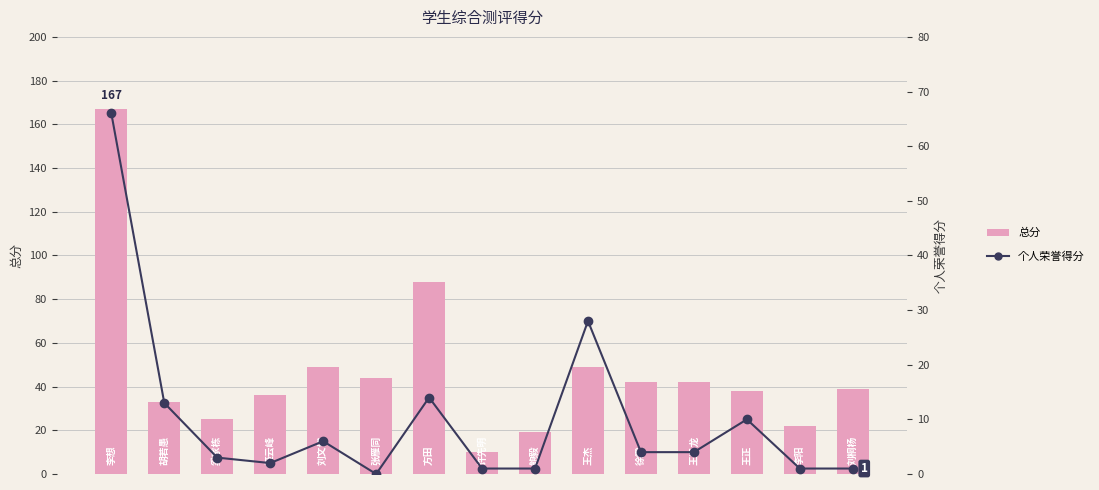

At how many categories does at least one series exceed 68?

2